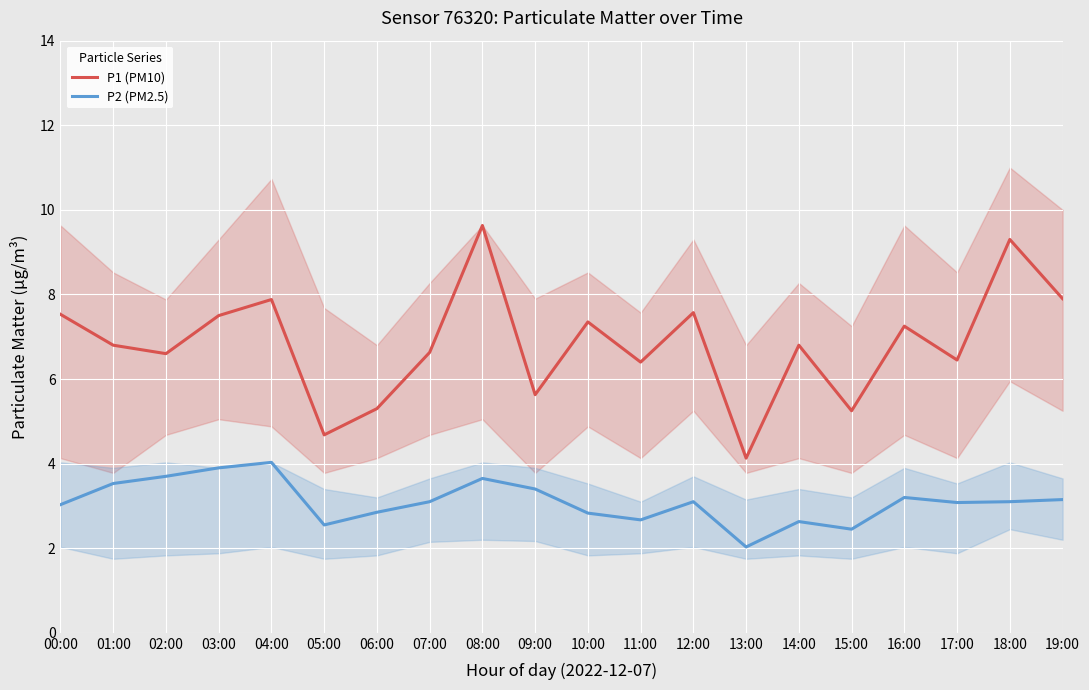

What position from the right is 03:00?

17